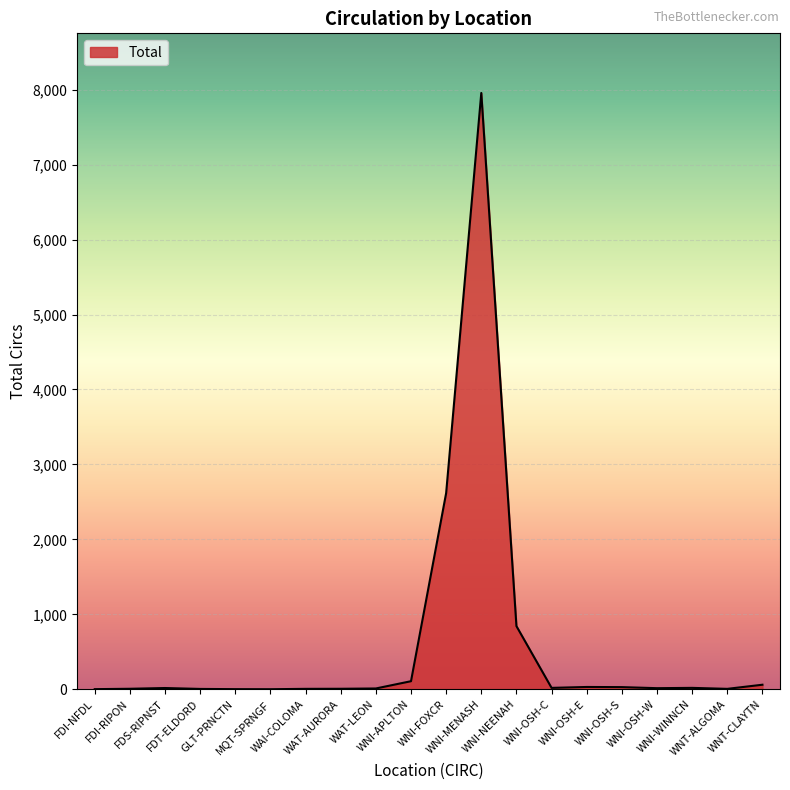

What is the greatest value displayed?

7956